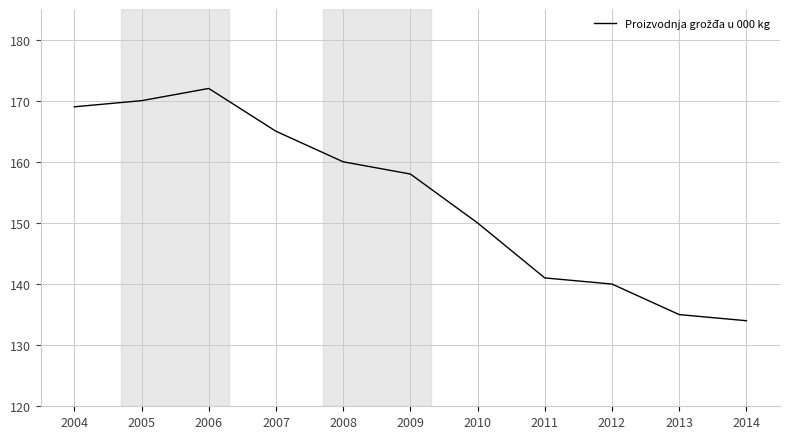

Where does the data first go above 158?

2004